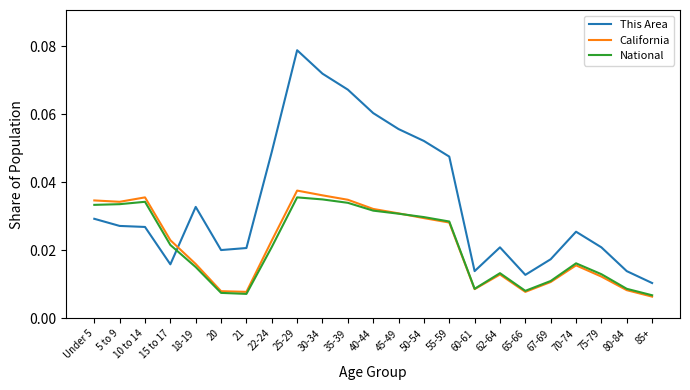

Count the California values in the range 0 to 1.

23